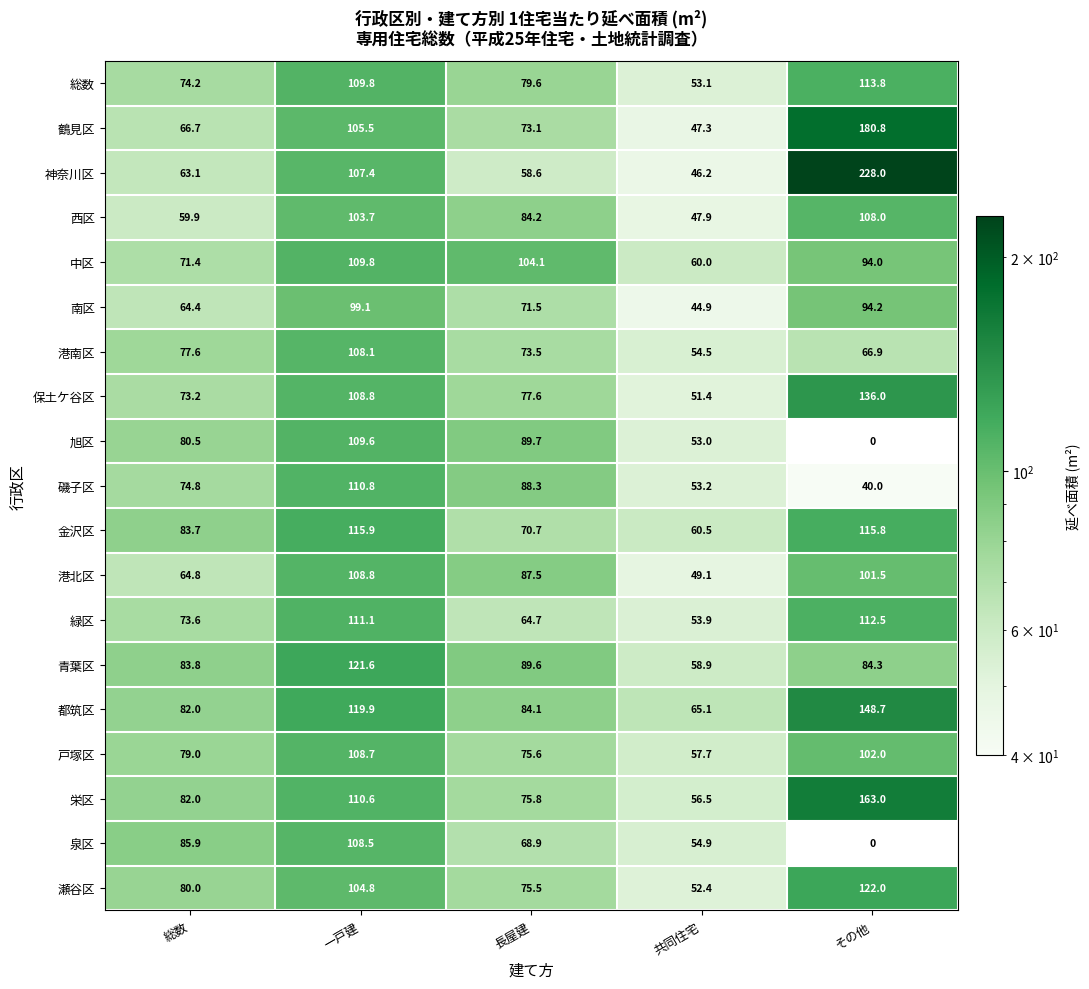

Which label corresponds to the largest value in the chart?

その他